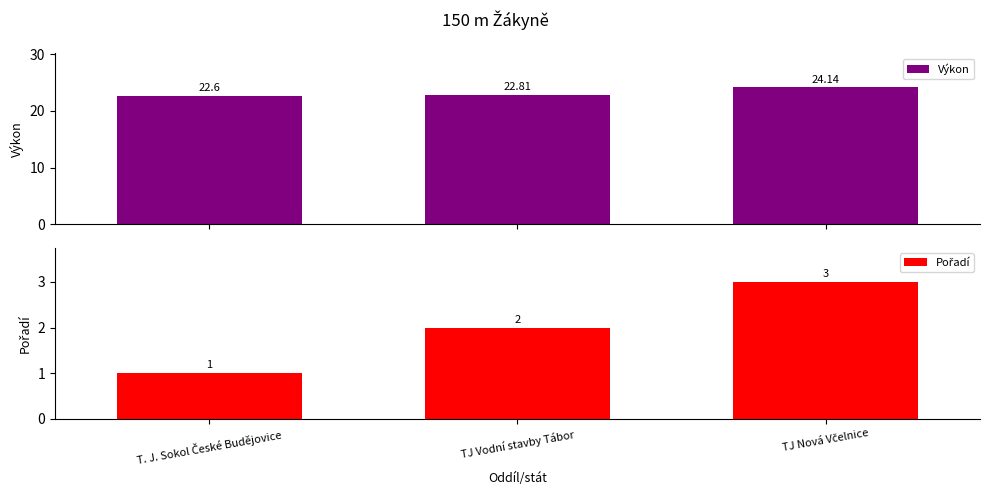

True or false: Výkon has a value of 22.8 at TJ Vodní stavby Tábor.

True